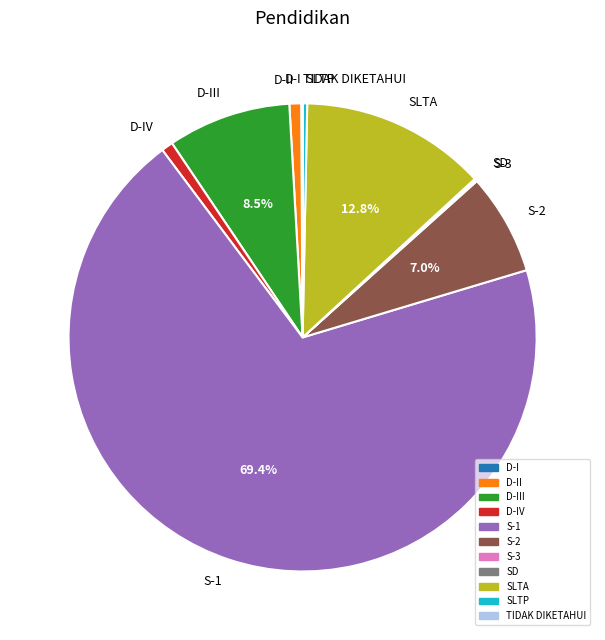

Which has a higher value, SLTA or SLTP?

SLTA